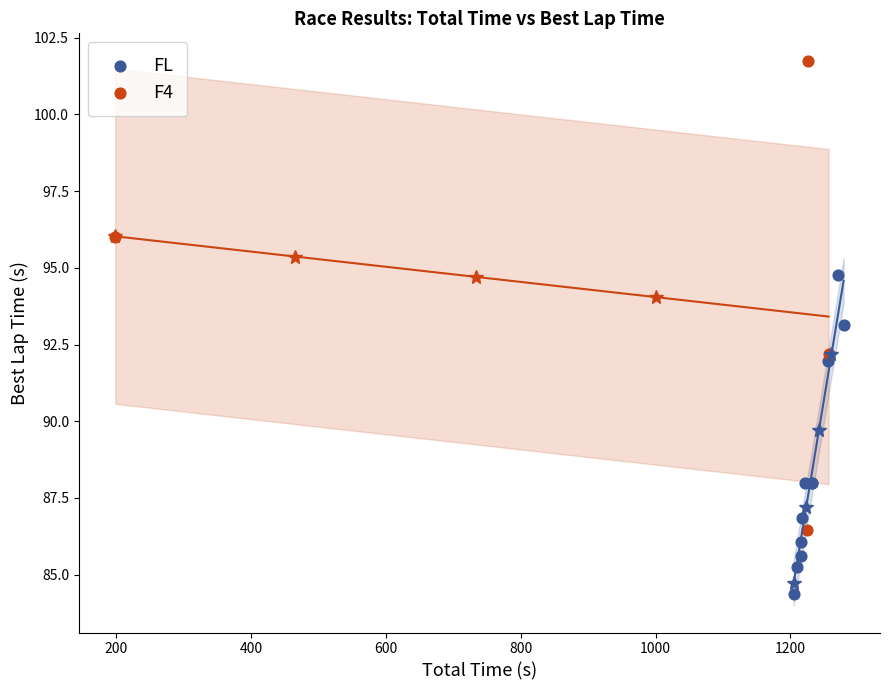

Which series reaches the minimum Y coordinate?

FL